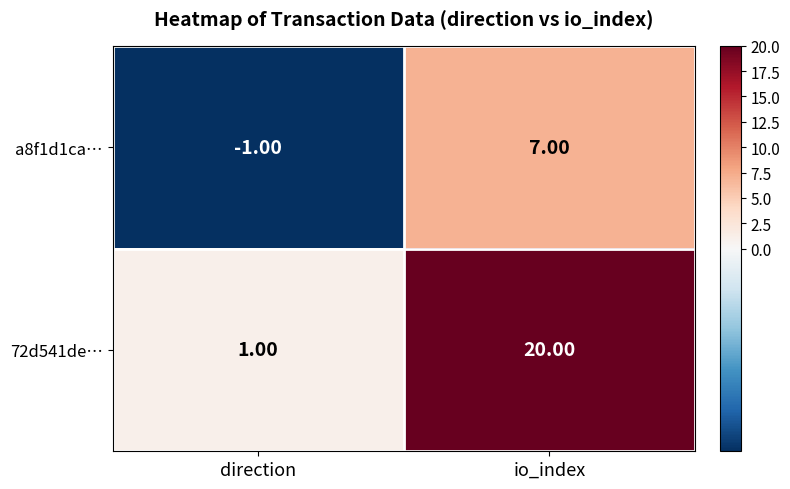

List the series in order of their overall mean, lowest first.

a8f1d1ca…, 72d541de…